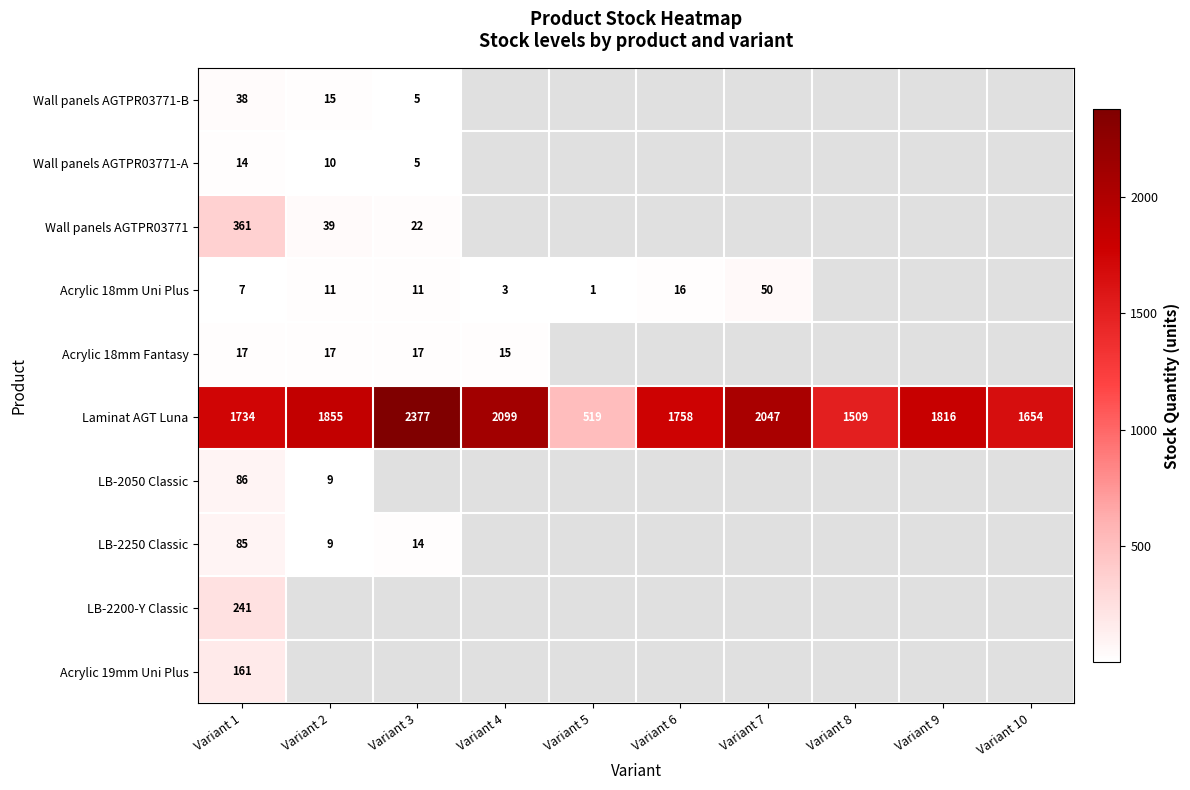

What is the difference between the maximum and minimum values in the Laminat AGT Luna series?

1858